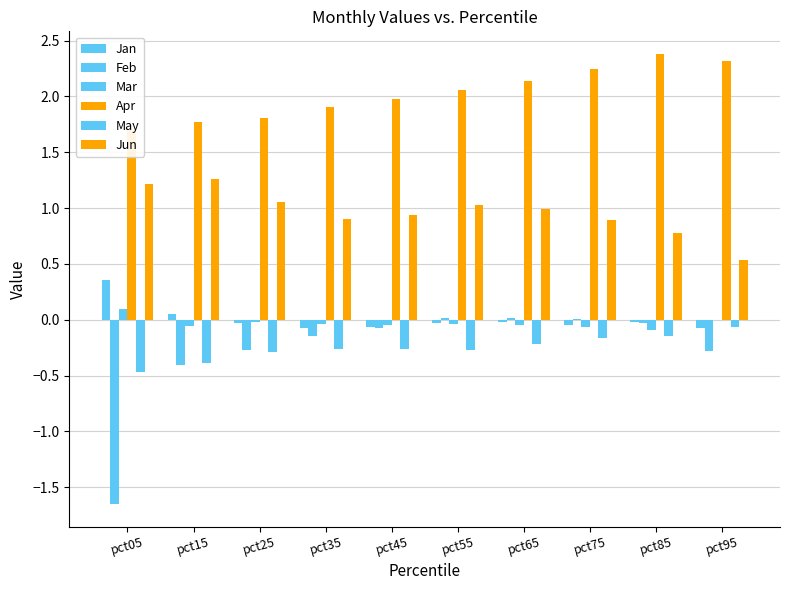

The Jan series shows 0.1 at pct15. True or false?

False